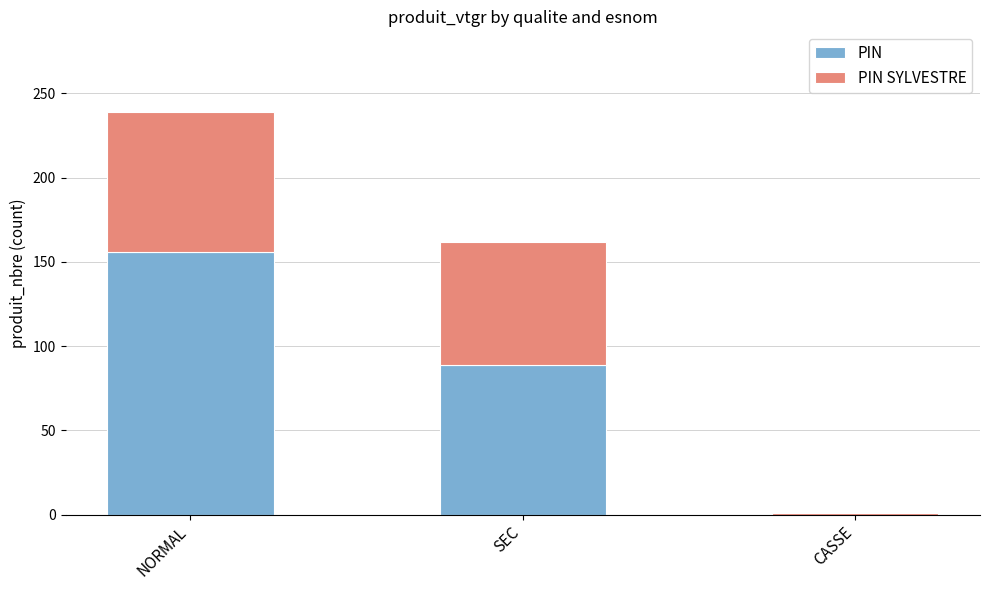

True or false: PIN has a value of -86 at CASSE.

False